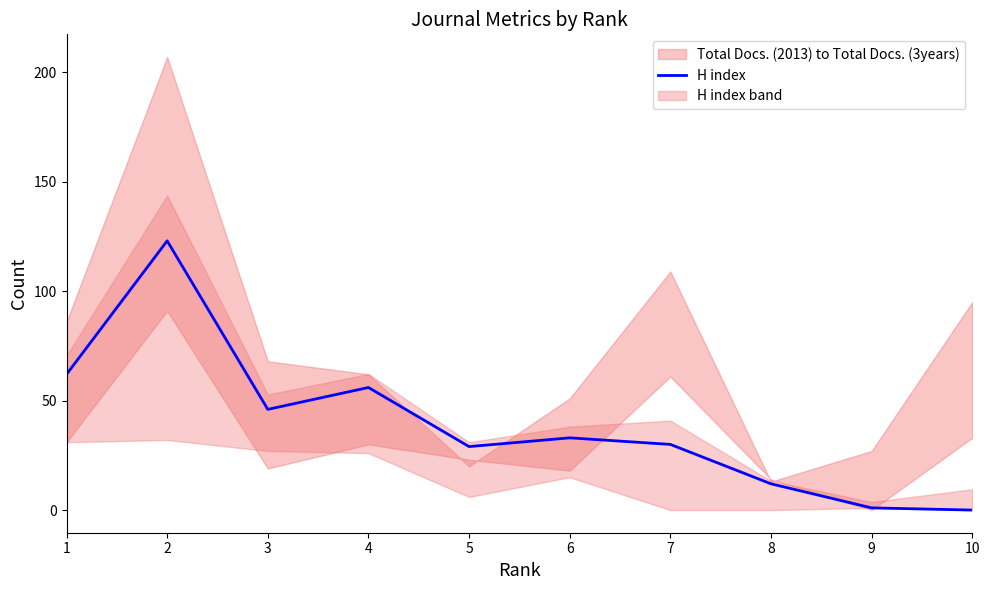

How many values are below 33?

5